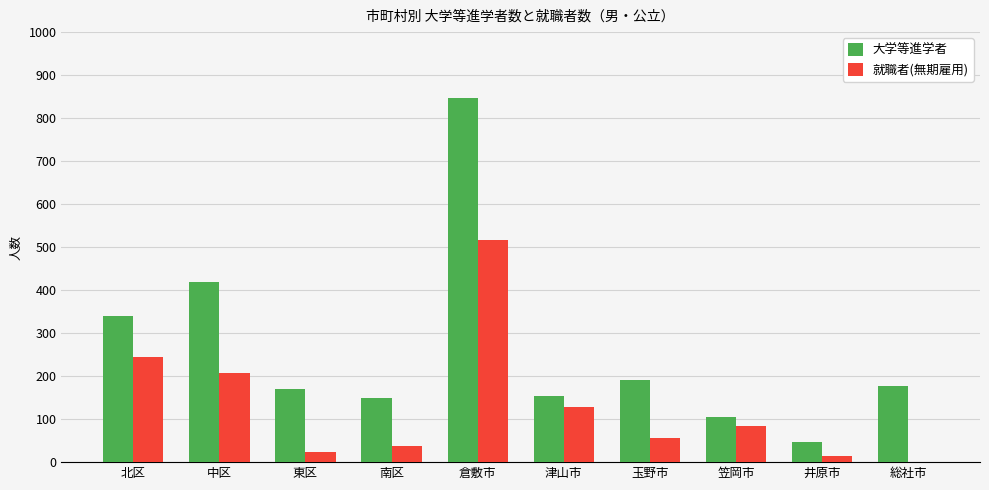

What is the sum of the 大学等進学者 values at 中区 and 東区?

589